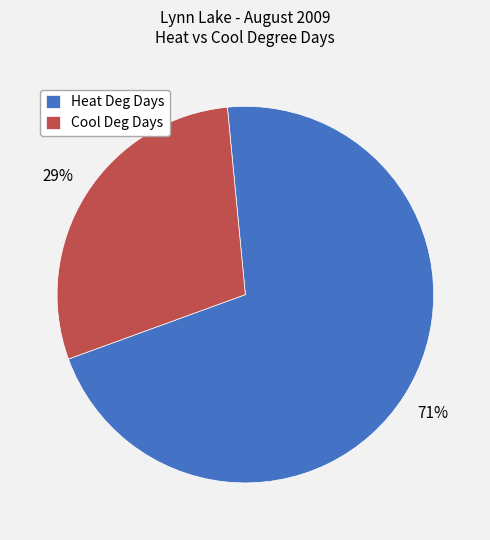

Is the sum of Heat Deg Days and Cool Deg Days greater than half?

Yes